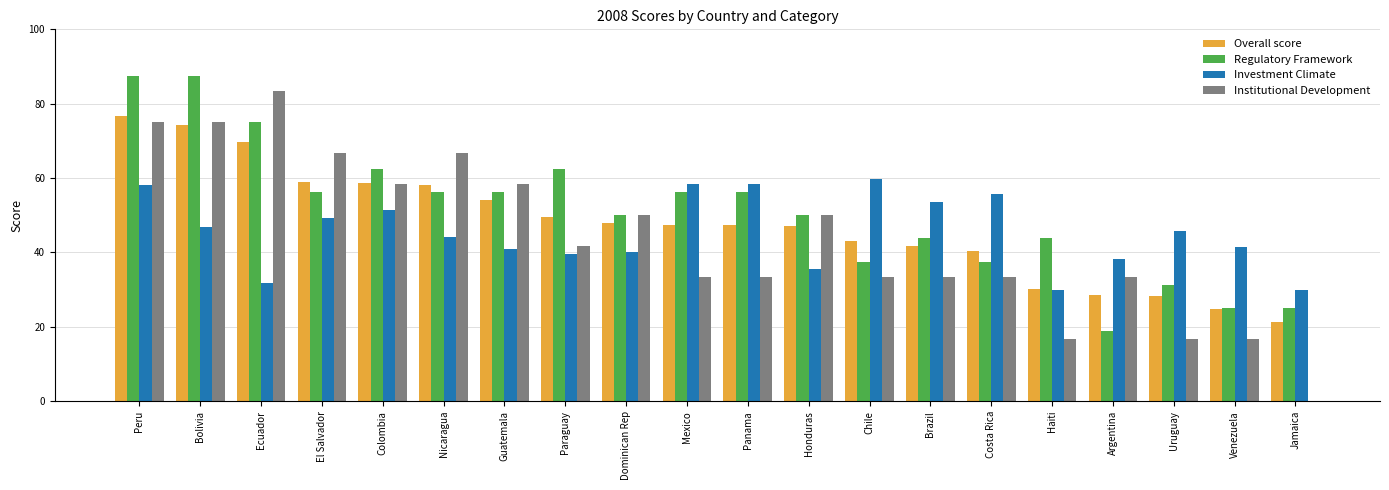

What is the spread (max minus min) of values at Ecuador?

51.6